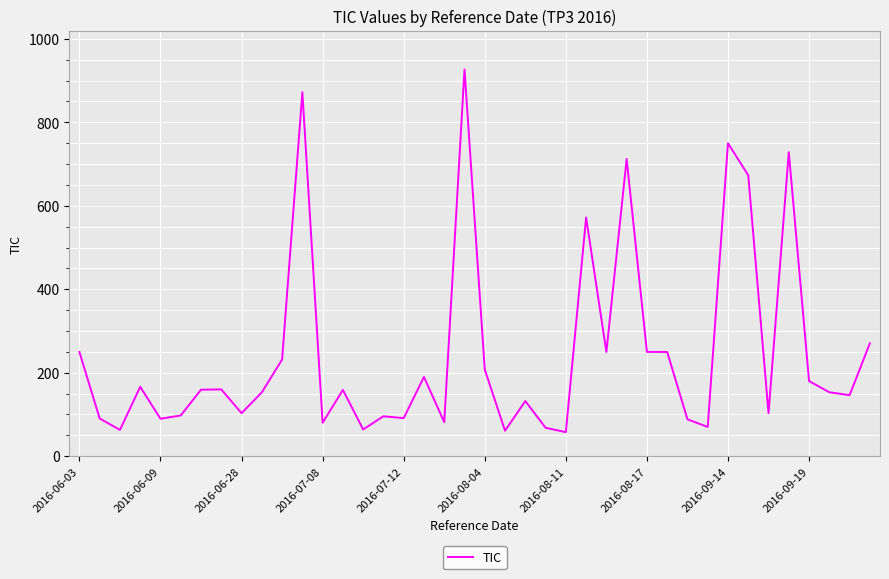

What is the sum of all values?

9843.7